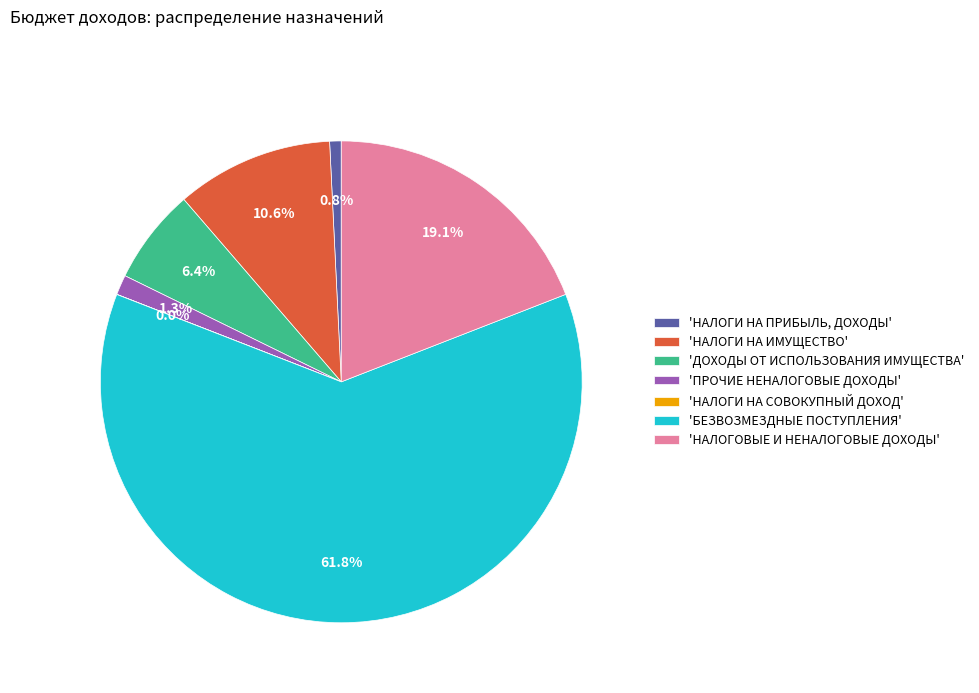

Is there any slice that represents more than half of the pie?

Yes